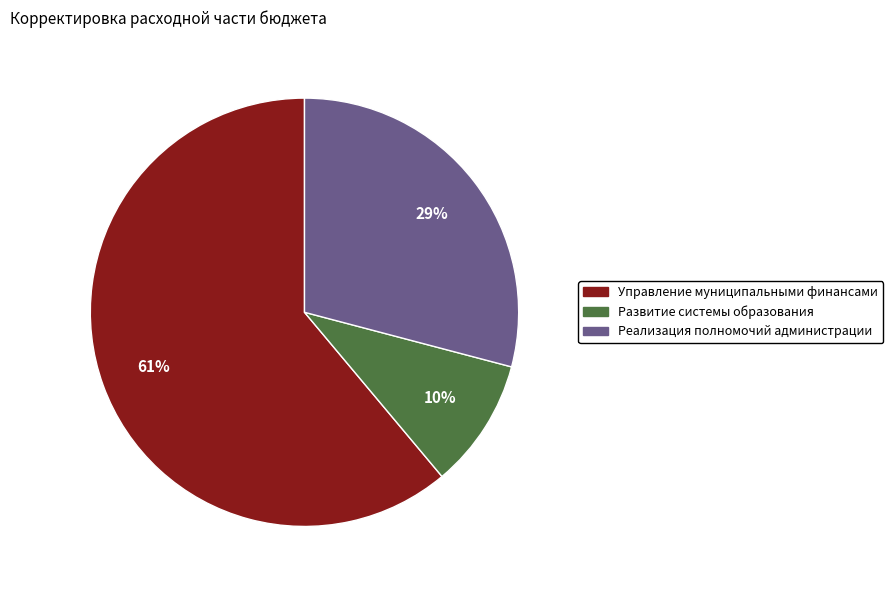

Which slice is the smallest?

Развитие системы образования